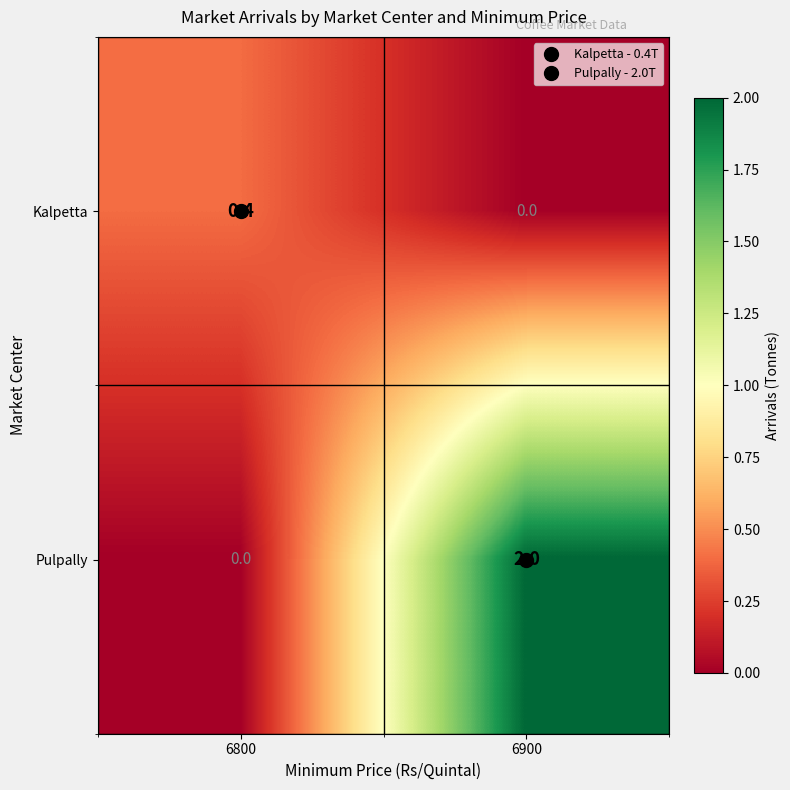

Rank the series at 6900 from highest to lowest value.

Pulpally, Kalpetta